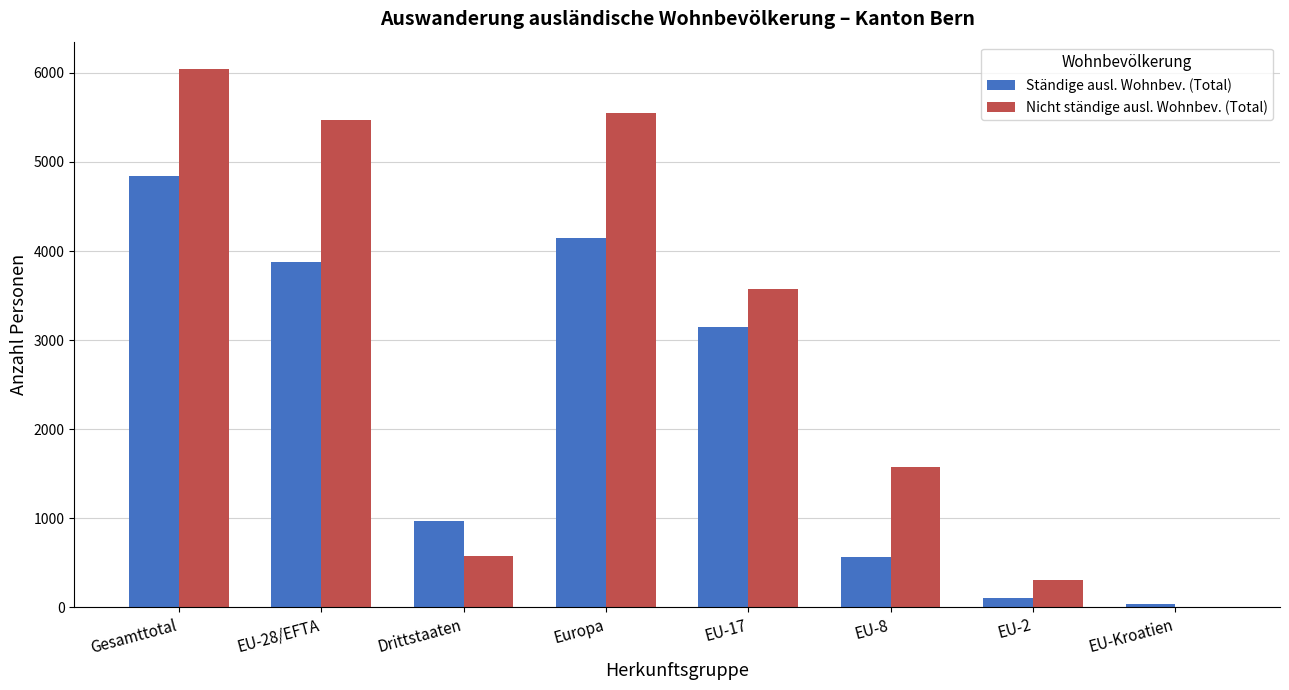

Between Drittstaaten and EU-8, which series saw the biggest shift?

Nicht ständige ausl. Wohnbev. (Total)